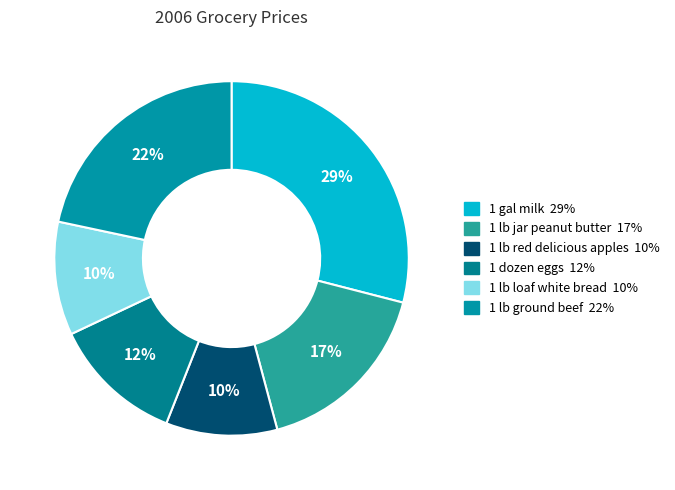

Does any single category account for the majority?

No